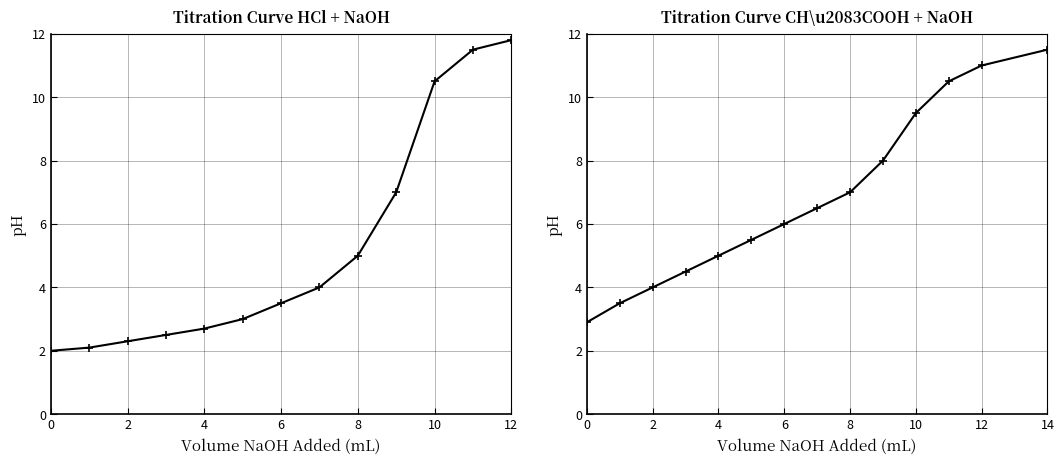

What is the highest value of the CH₃COOH + NaOH series?

11.5